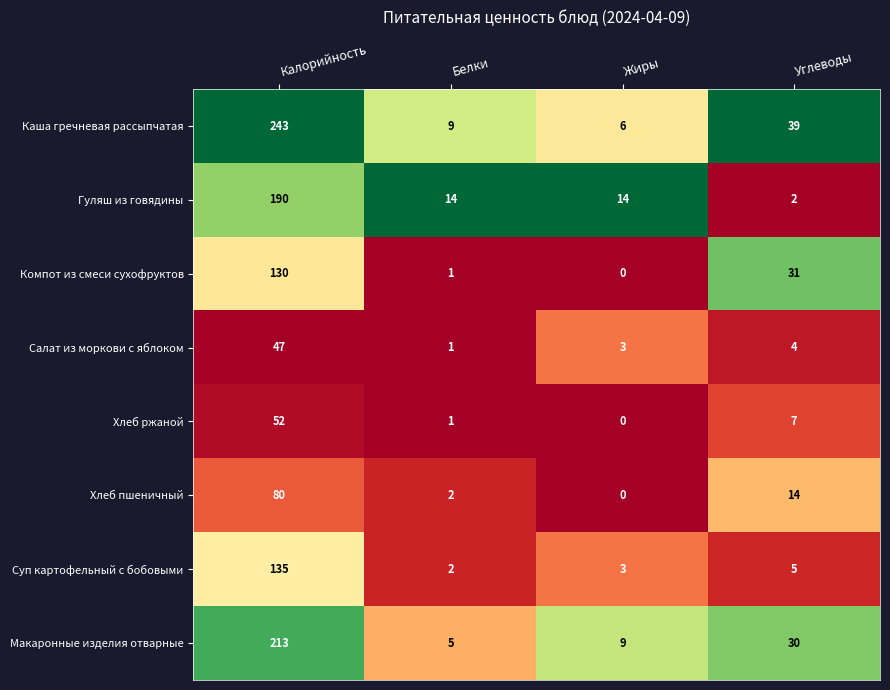

What is the difference between the highest and lowest values at Углеводы?

37